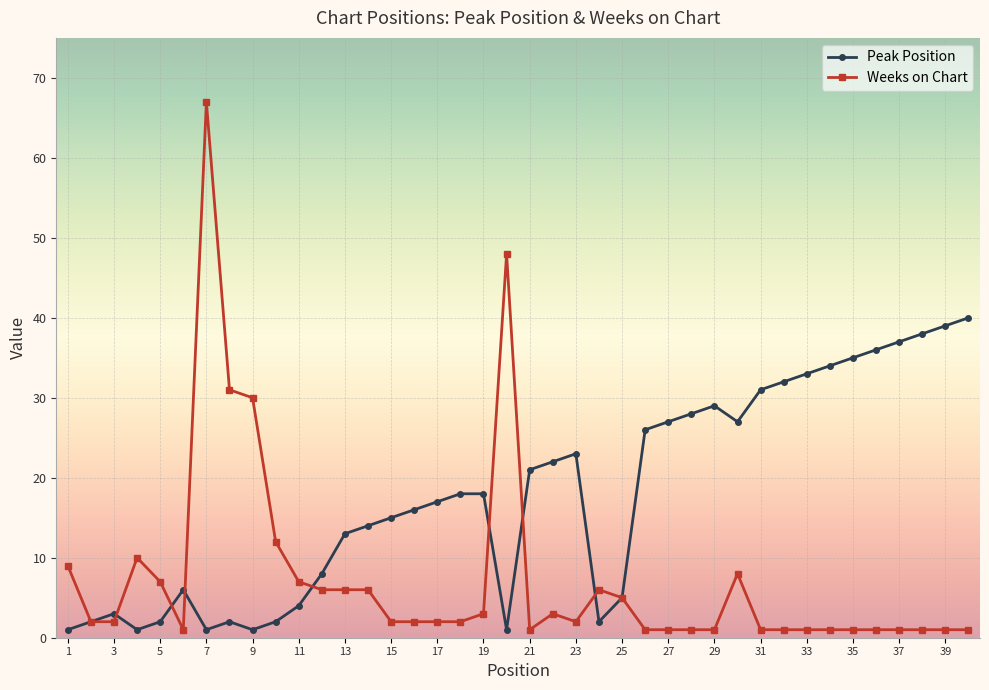

List the series in order of their overall mean, lowest first.

Weeks on Chart, Peak Position